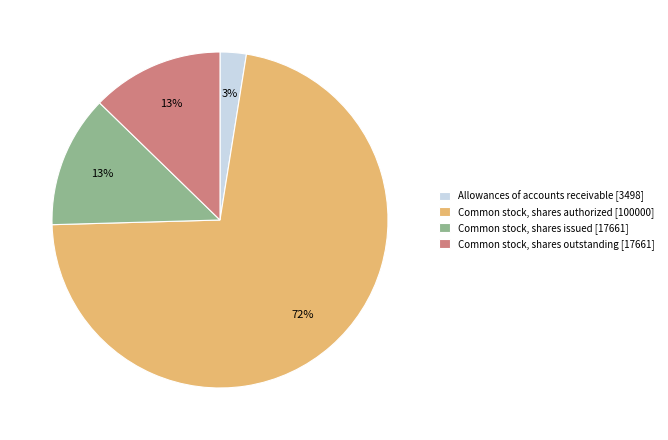

To the nearest percent, what portion does Common stock, shares outstanding [17661] represent?

13%